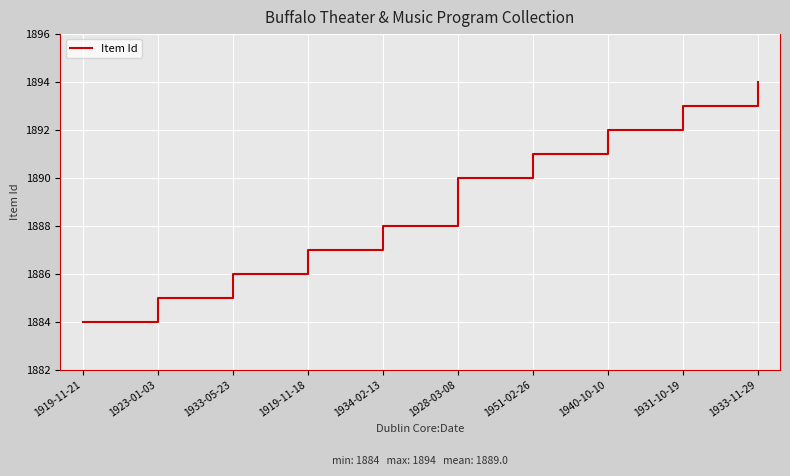

Does the chart display data point markers on the line(s)?

No